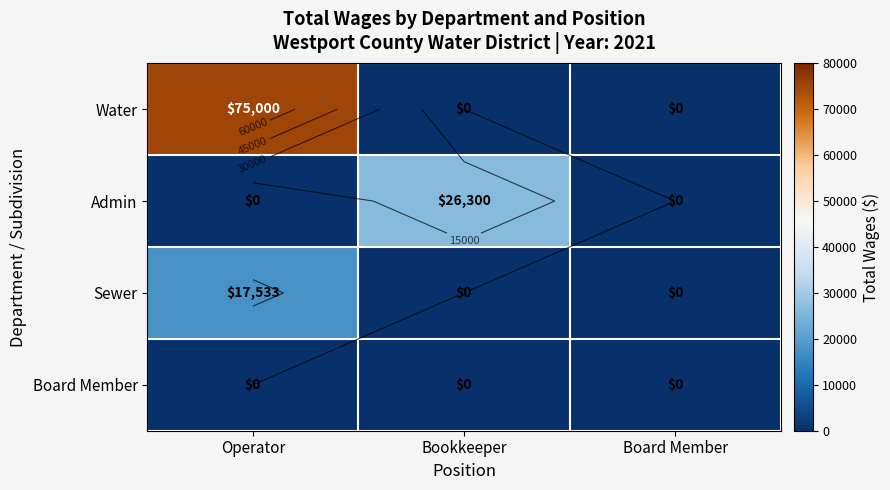

Which category has the highest value across all series?

Operator